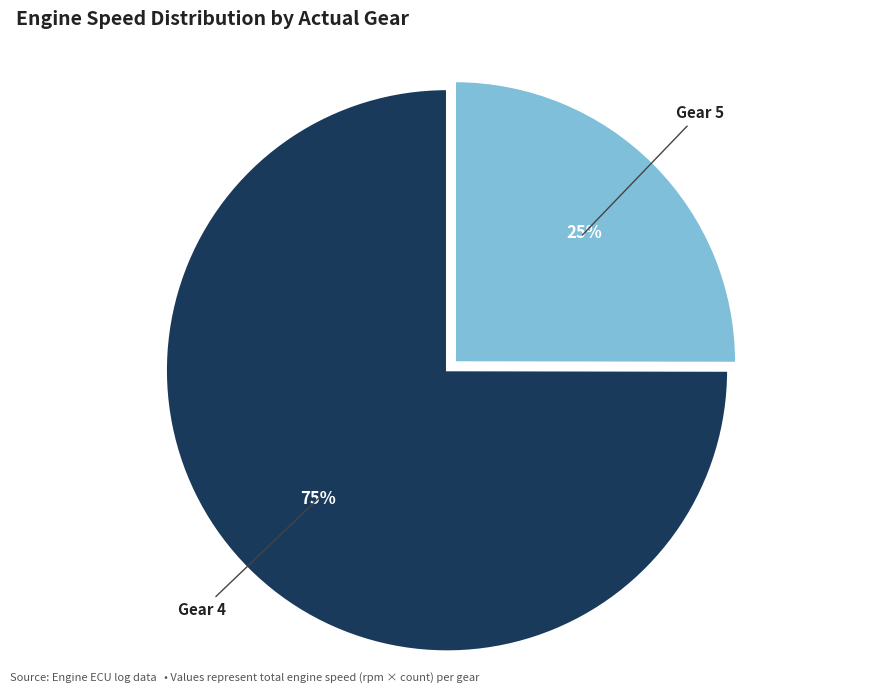

The Gear 5 slice represents 15% of the pie. True or false?

False